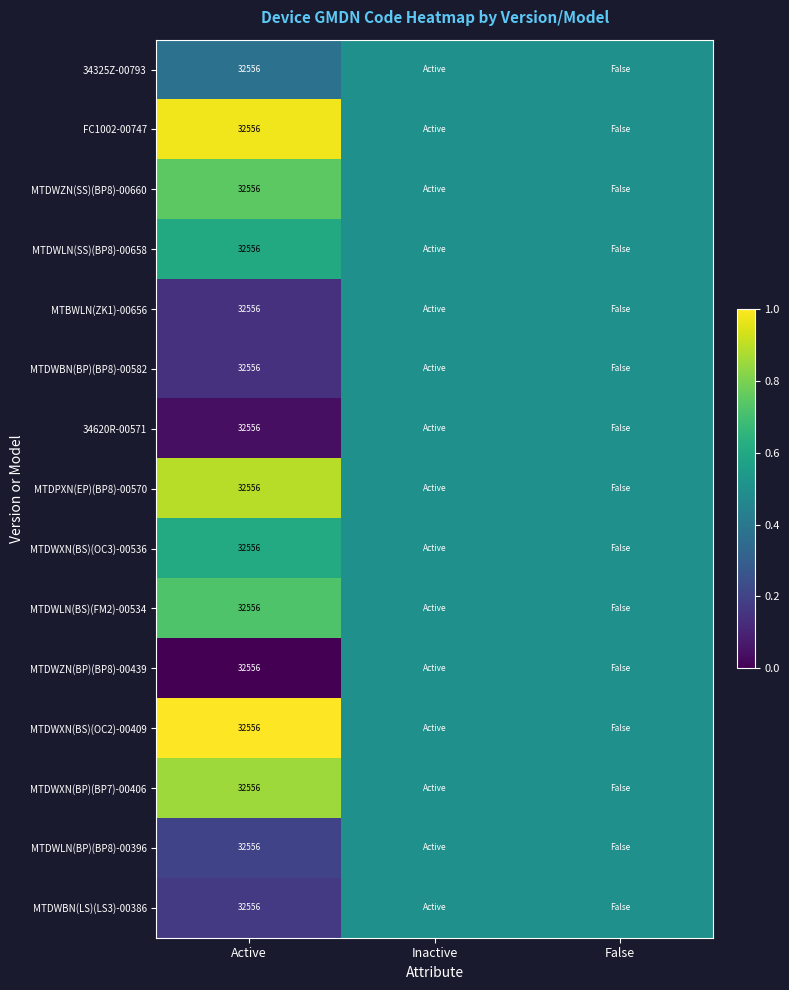

The MTDWLN(BS)(FM2)-00534 series shows 1.3 at Active. True or false?

False